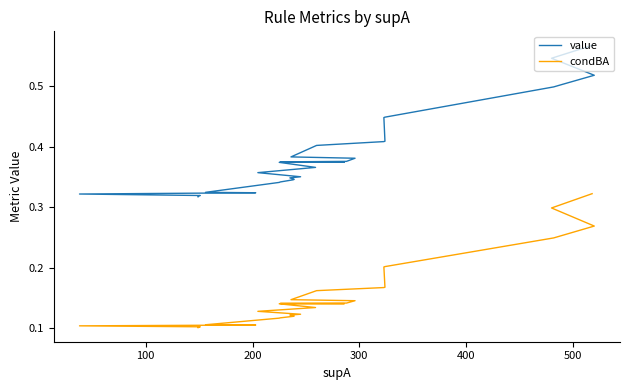

What is the difference between the maximum and second lowest values in the value series?

0.2